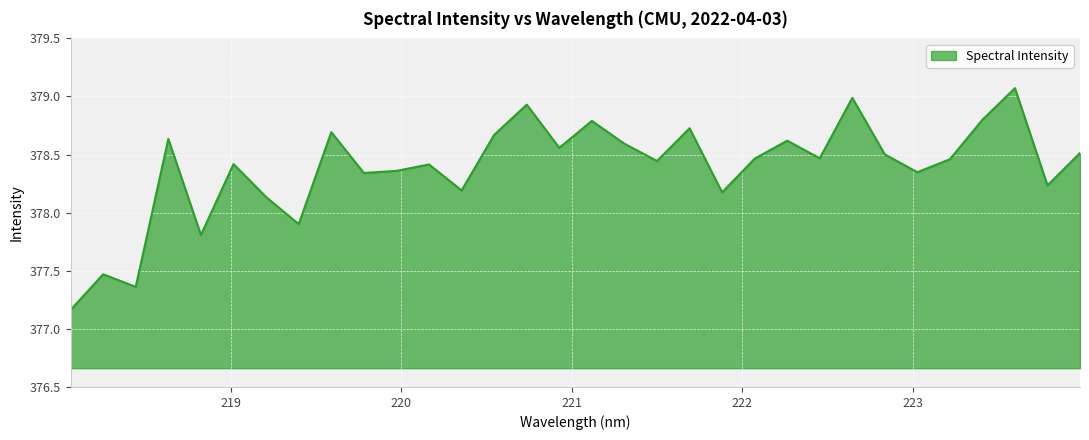

What is the greatest value displayed?

379.1